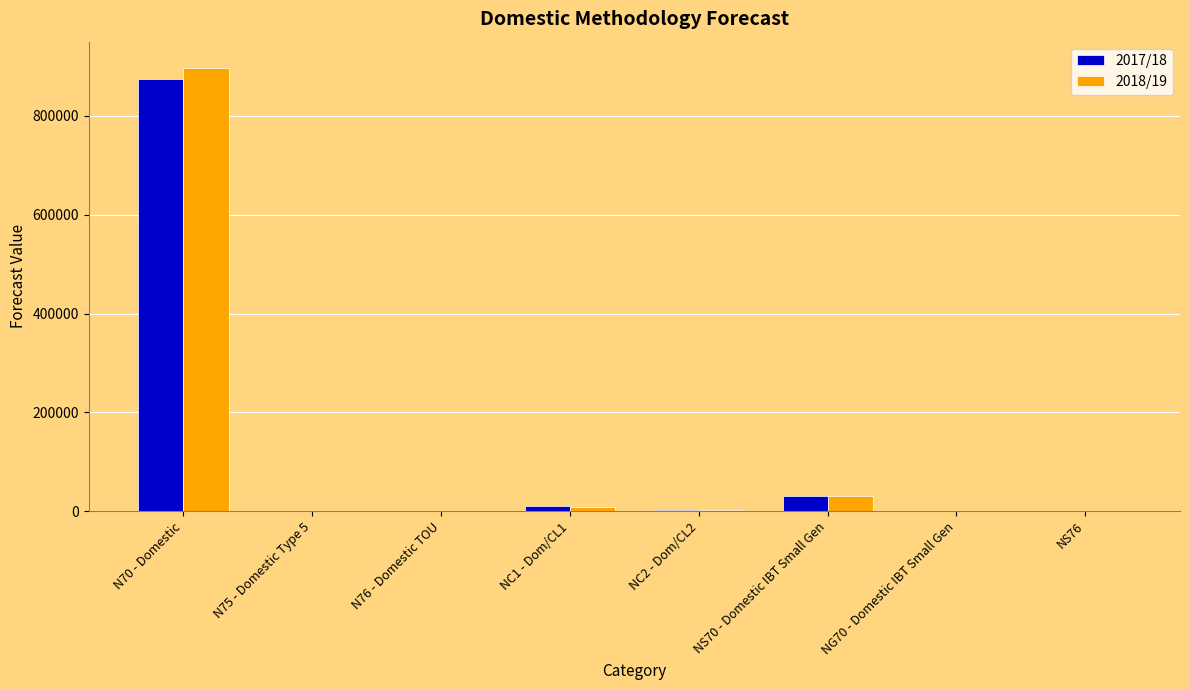

At which label is 2017/18 closest to 436822?

NS70 - Domestic IBT Small Gen